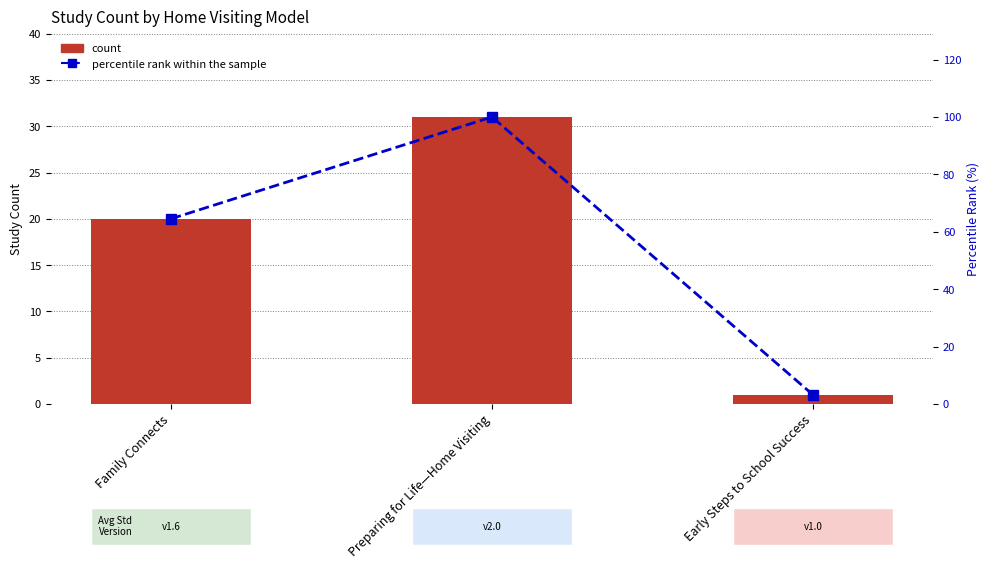

What is the label of the 2nd bar from the right?

Preparing for Life—Home Visiting